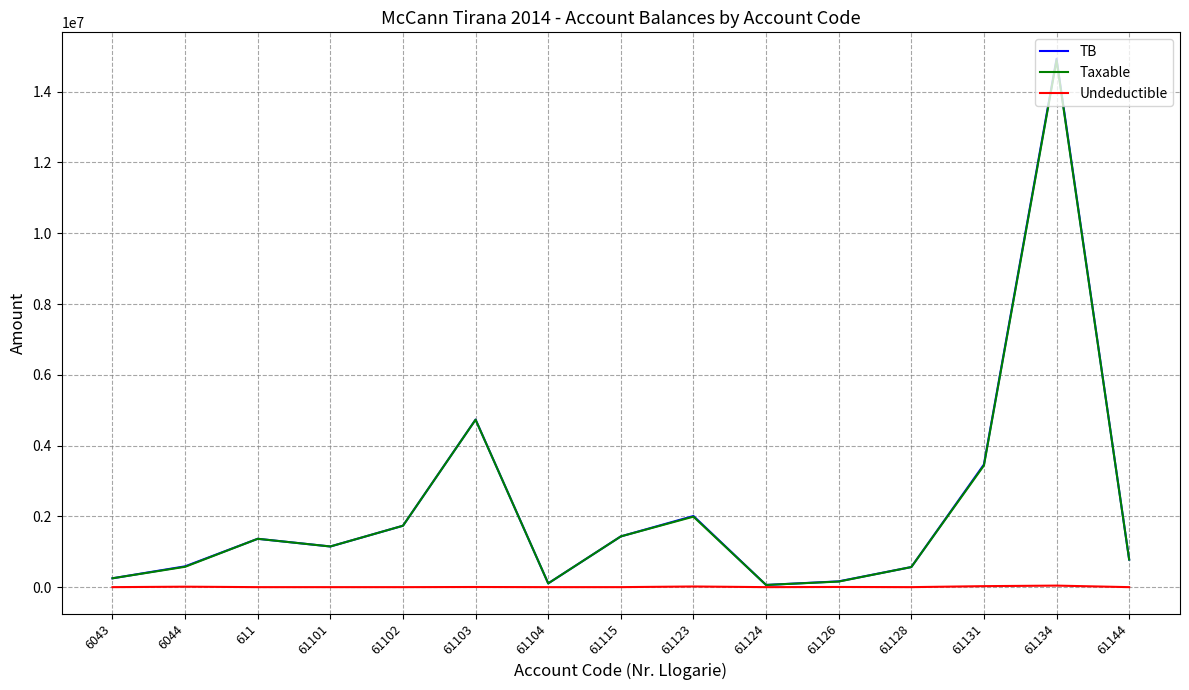

Where is the first local minimum for TB?

61101